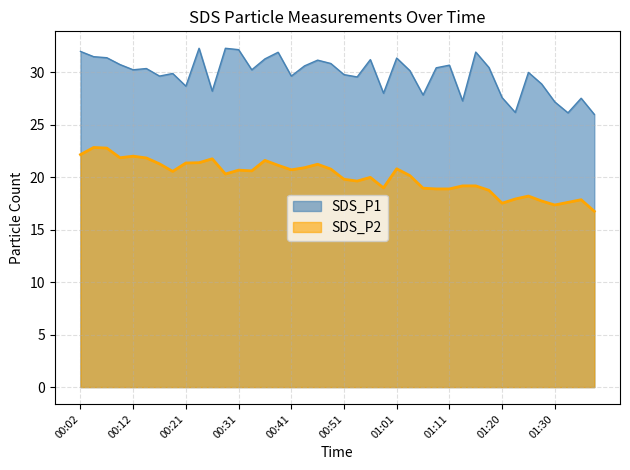

What is the lowest value of the SDS_P2 series?

16.8